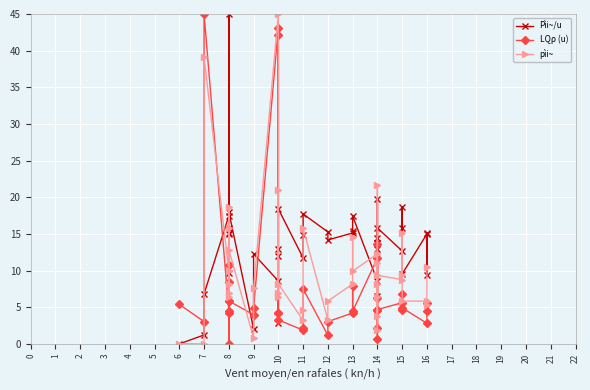

What is the total value across all series at 10?

96.7